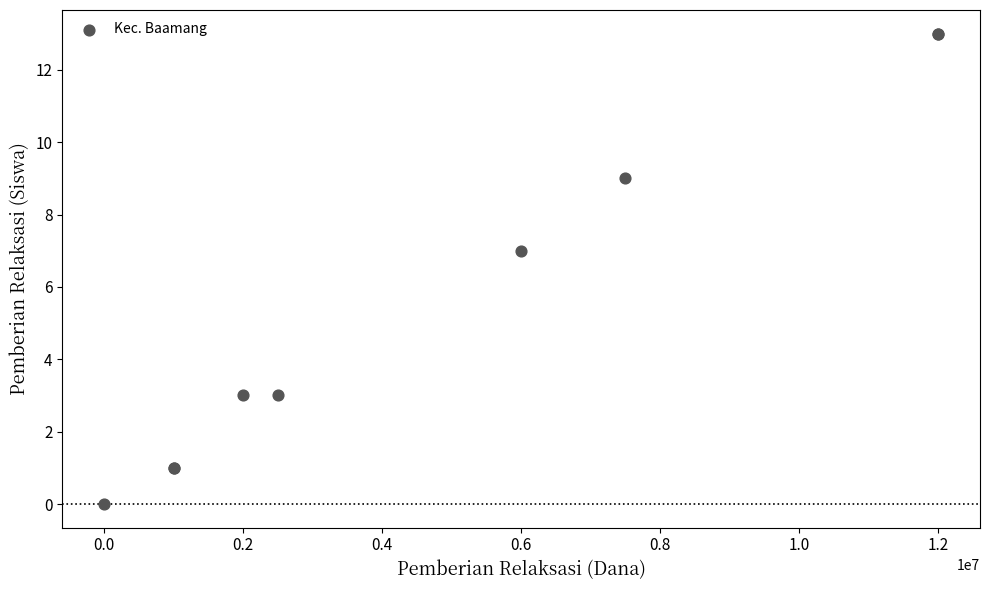

What Y value in the scatter plot is closest to 6?

7